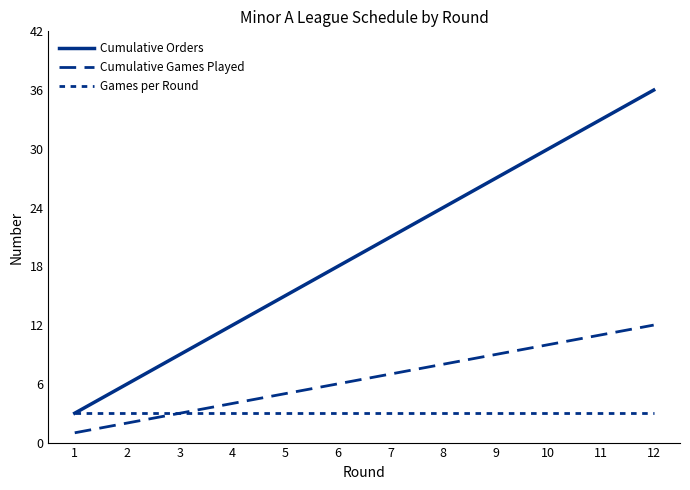

Where is Games per Round nearest to the value 3?

1